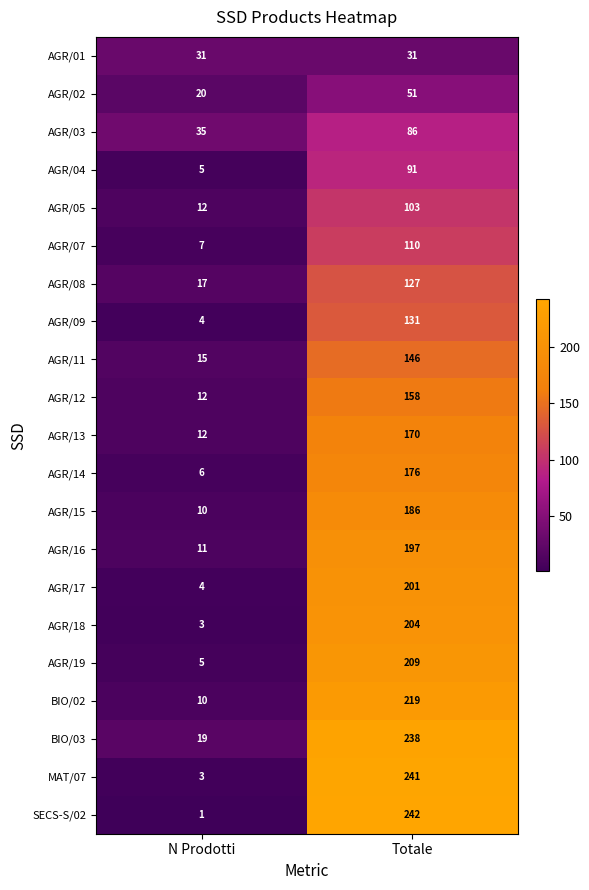

What is the difference between the maximum and minimum values in the AGR/14 series?

170